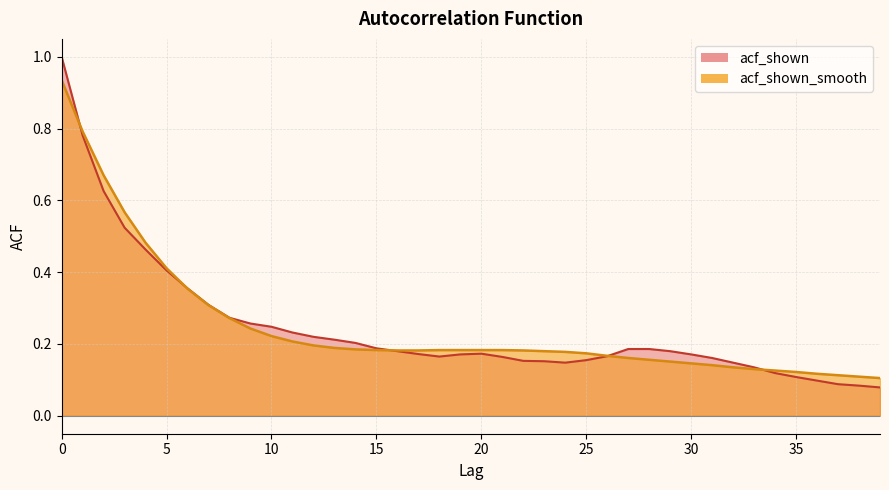

How many lines are shown in the chart?

2